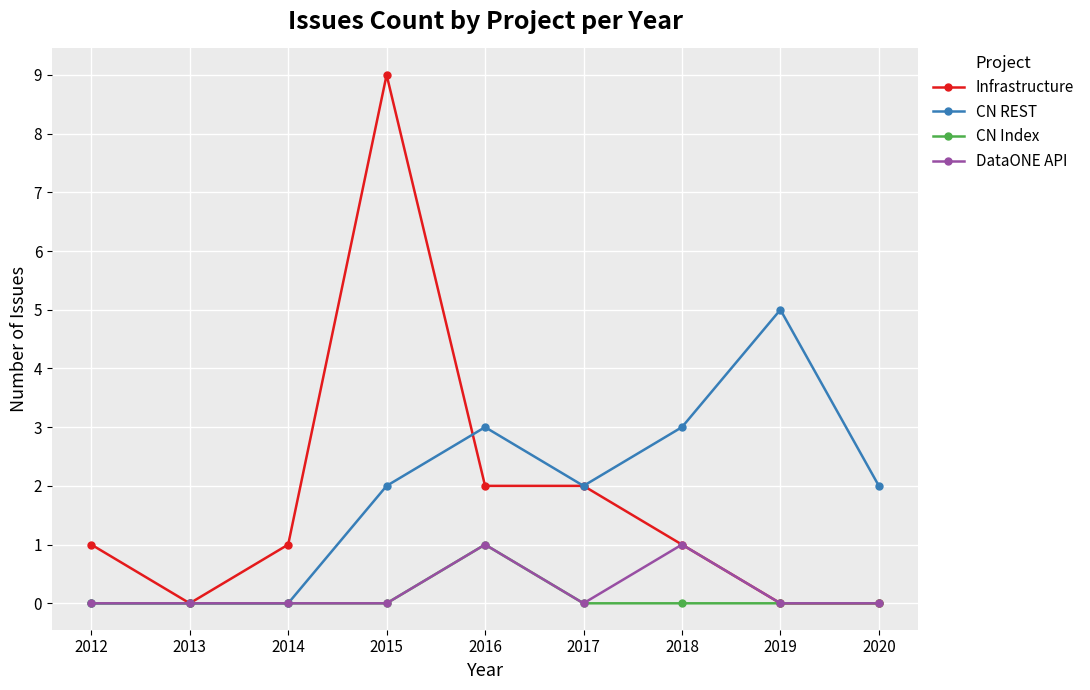

What is the difference between the maximum and minimum values in the DataONE API series?

1